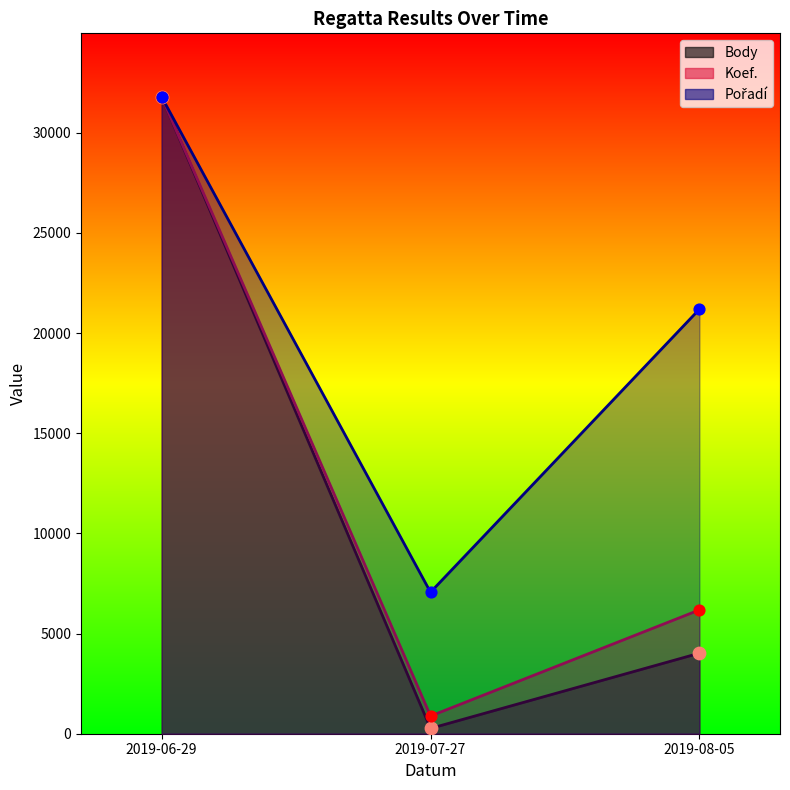

What are all the series names shown in the legend?

Koef., Pořadí, Body